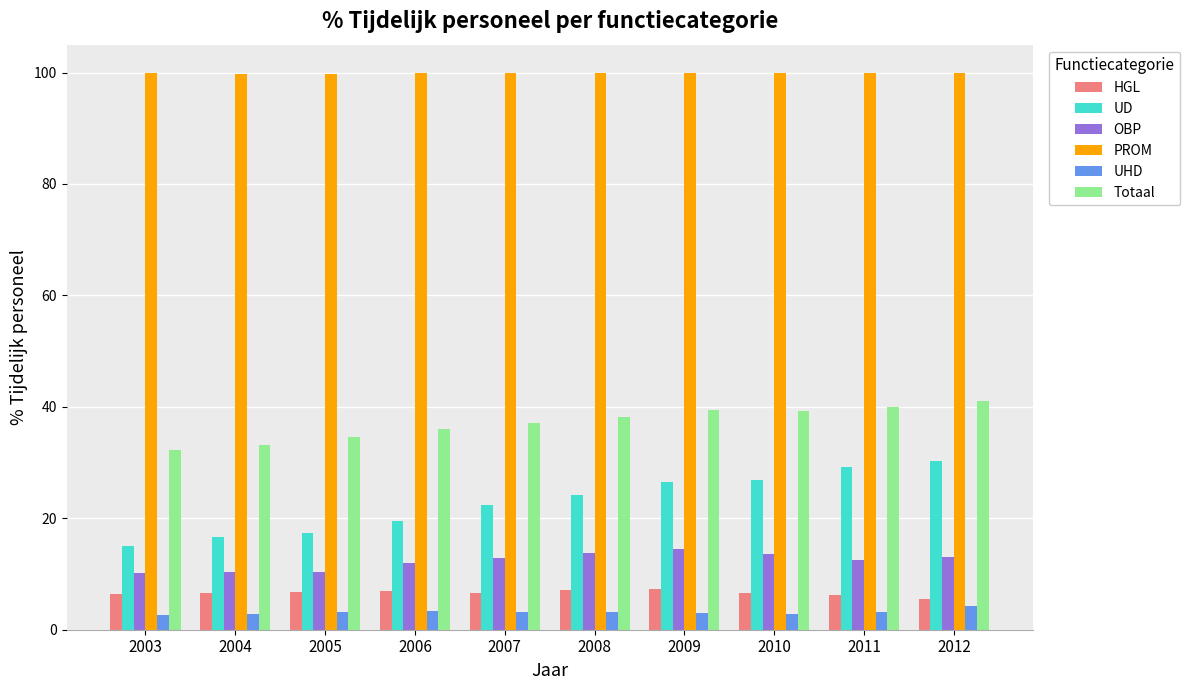

At 2012, list the series in order from smallest to largest.

UHD, HGL, OBP, UD, Totaal, PROM